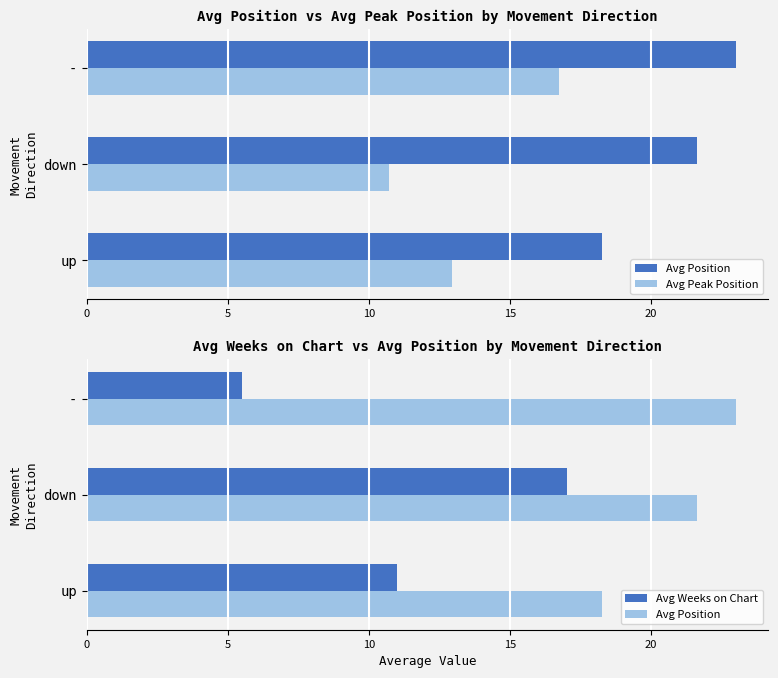

What is the value of the Avg Weeks on Chart bar at the 3rd from the left?

5.5